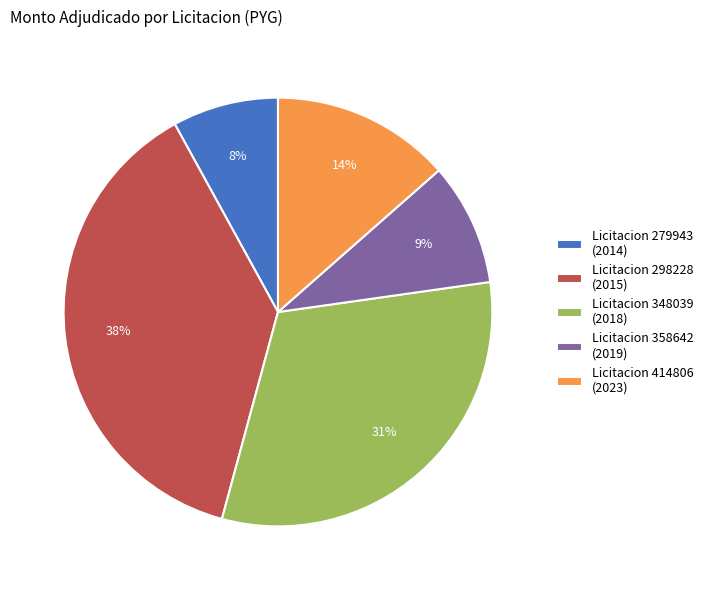

Do Licitacion 358642 (2019) and Licitacion 414806 (2023) together represent more than half of the pie?

No